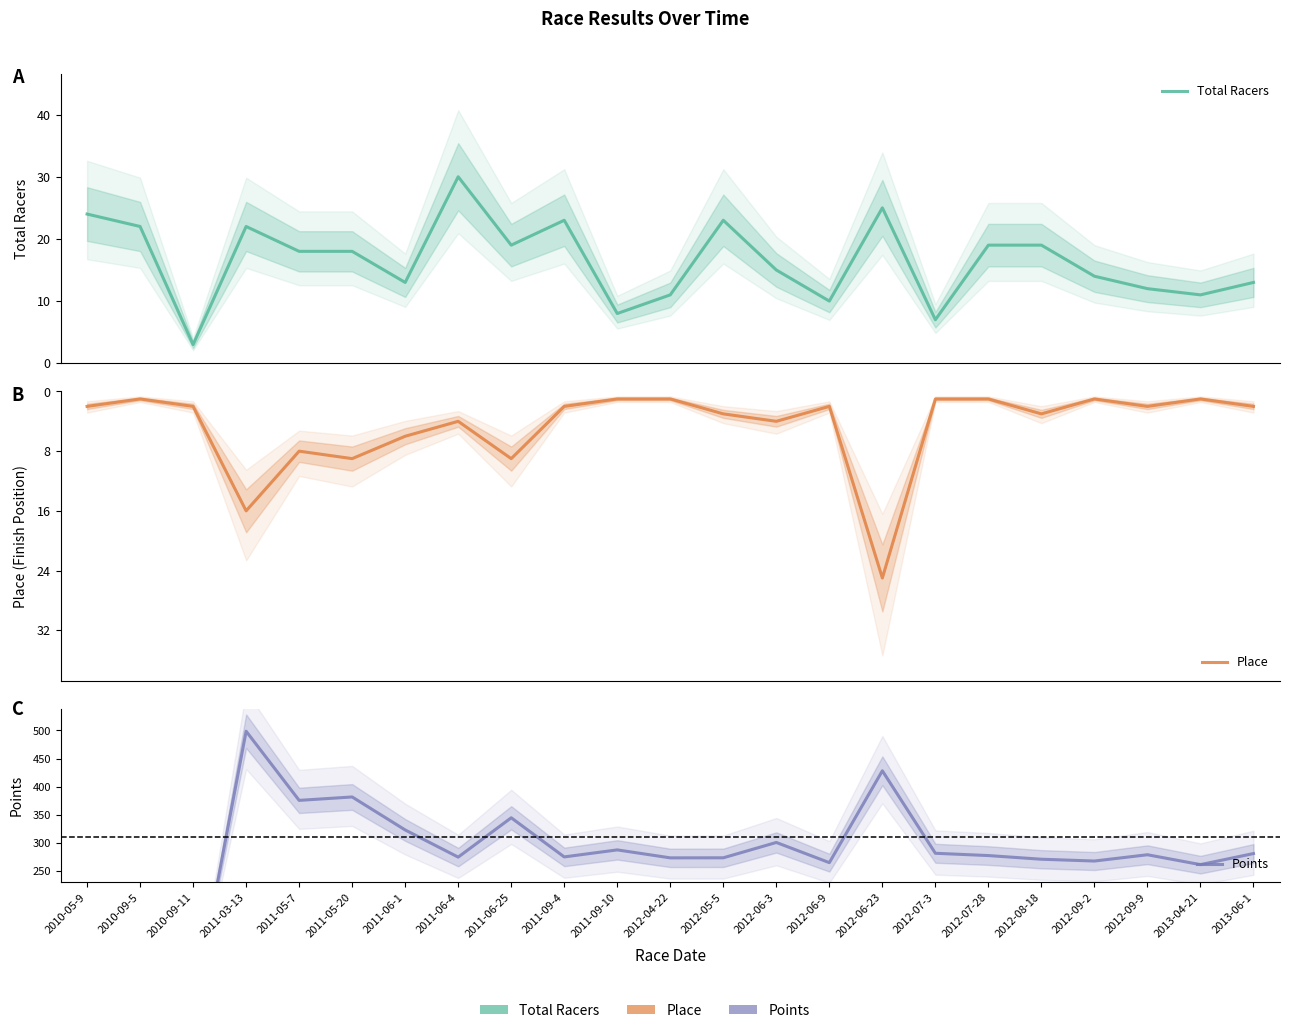

Is this an area chart (filled region under the line)?

No